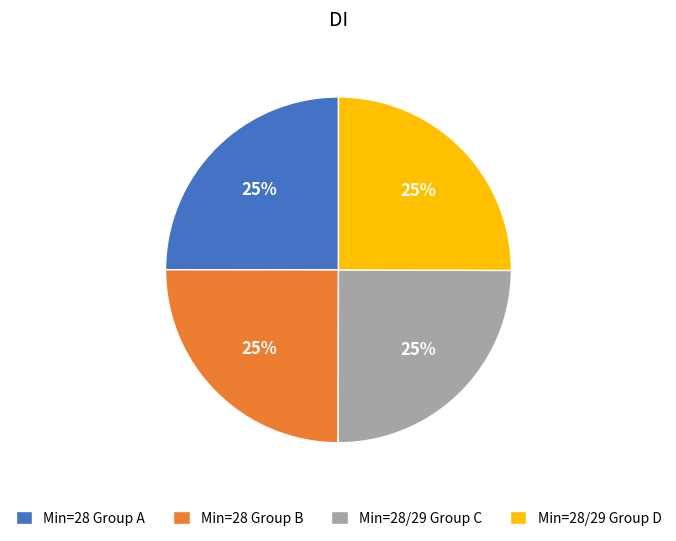

Does Min=28/29 Group D represent more than half of the total?

No